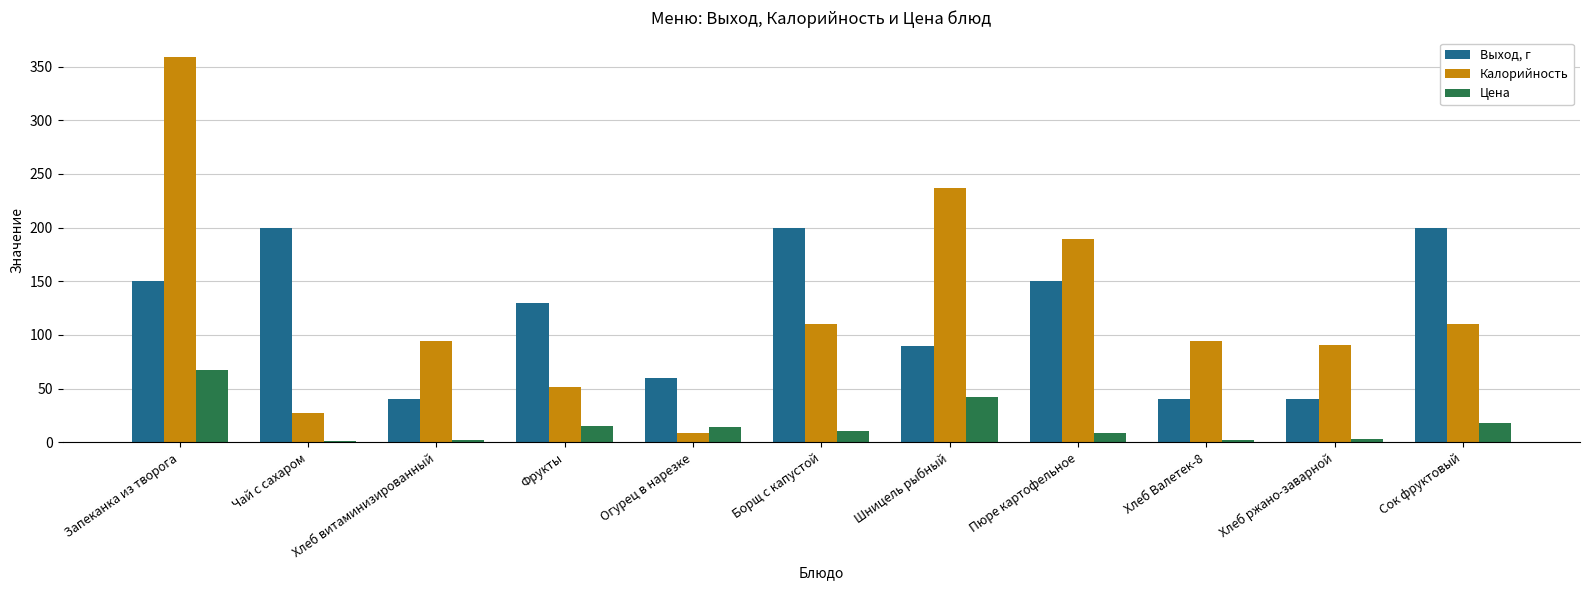

What is the approximate value of Калорийность at Хлеб Валетек-8?

94.0